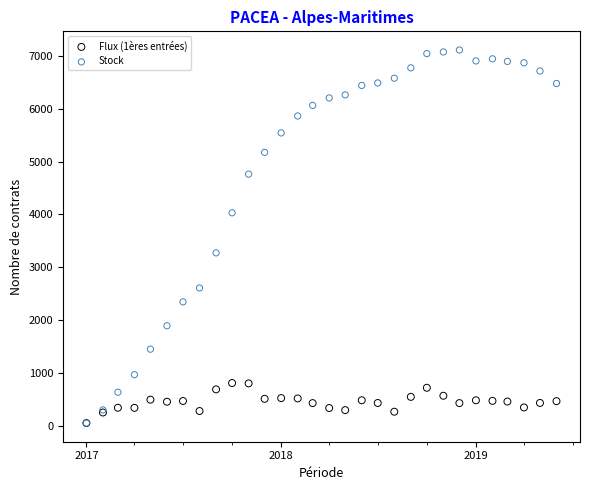

Across all series, what Y value is closest to 3580?

3271